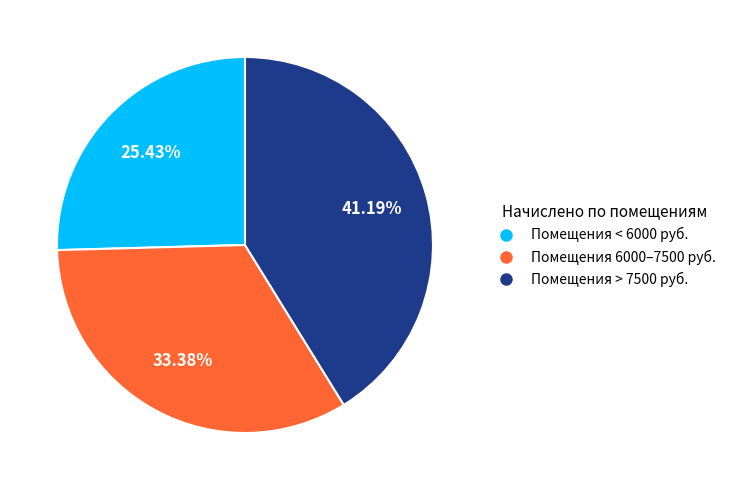

Is there a majority slice in this chart?

No